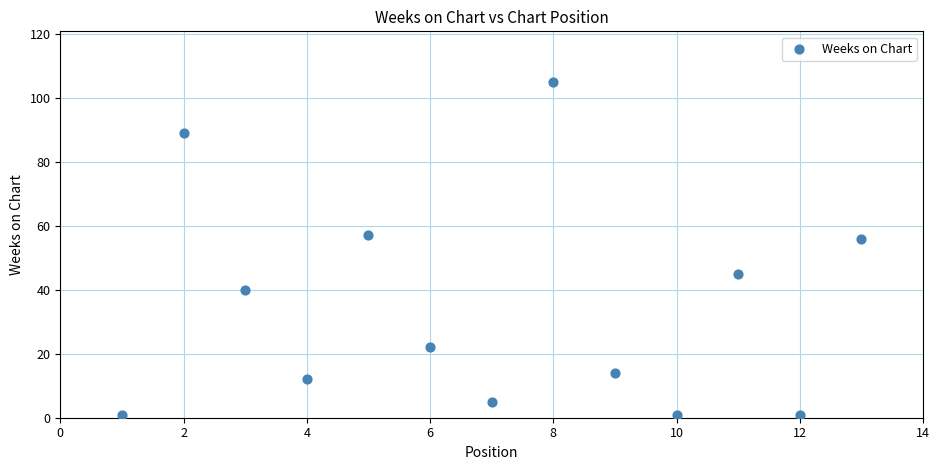

What is the range of X values (max minus min)?

12